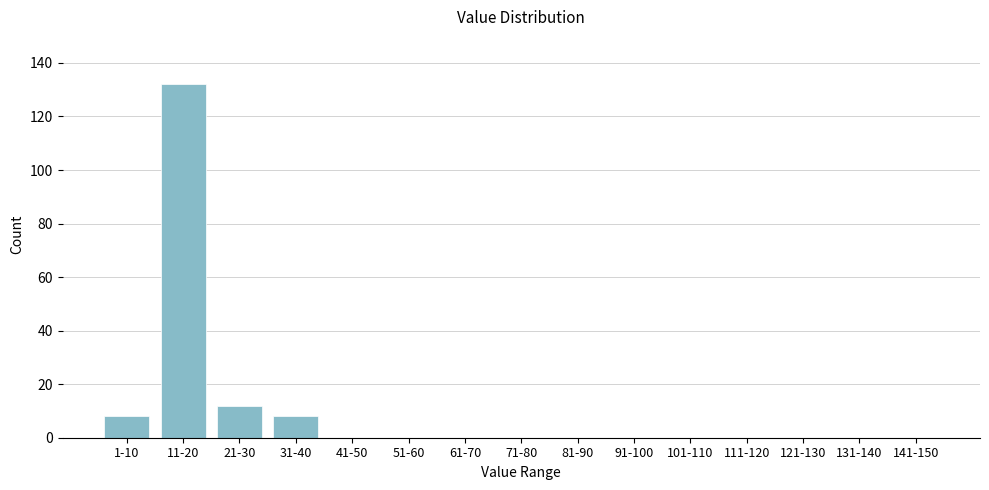

Reading left to right, list all the values displayed in this chart.

1-10=8	11-20=132	21-30=12	31-40=8	41-50=0	51-60=0	61-70=0	71-80=0	81-90=0	91-100=0	101-110=0	111-120=0	121-130=0	131-140=0	141-150=0